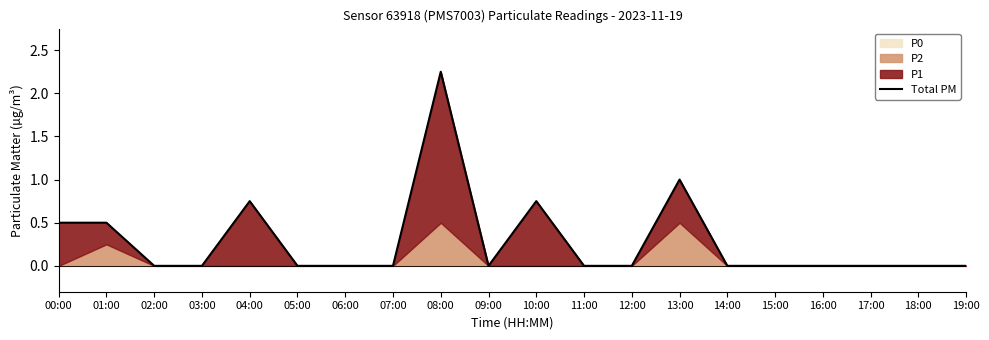

Reading left to right, what are all the values shown in this chart?

00:00=0.5	01:00=0.5	02:00=0.0	03:00=0.0	04:00=0.8	05:00=0.0	06:00=0.0	07:00=0.0	08:00=2.2	09:00=0.0	10:00=0.8	11:00=0.0	12:00=0.0	13:00=1.0	14:00=0.0	15:00=0.0	16:00=0.0	17:00=0.0	18:00=0.0	19:00=0.0